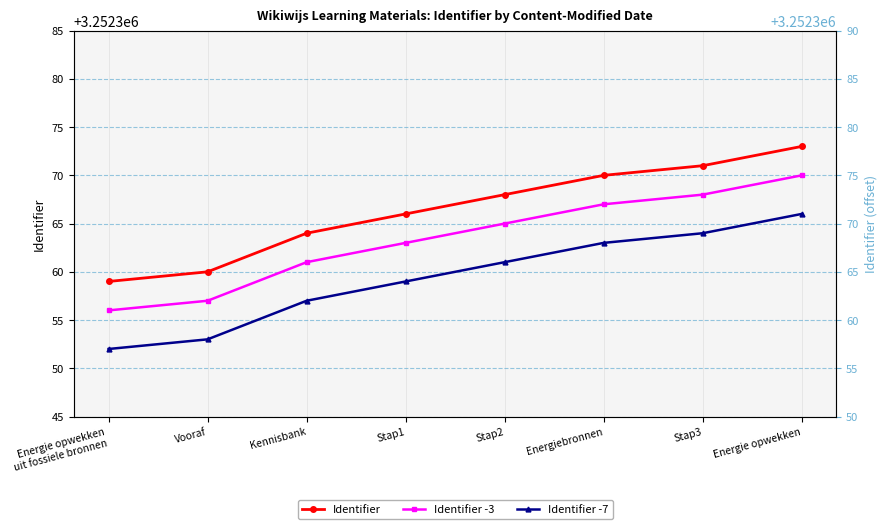

What is the difference between the Identifier values at Vooraf and Energie opwekken
uit fossiele bronnen?

1